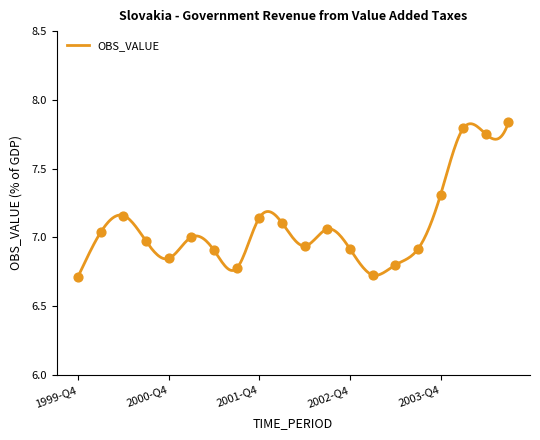

Between 2000-Q3 and 2002-Q1, which is larger?

2002-Q1